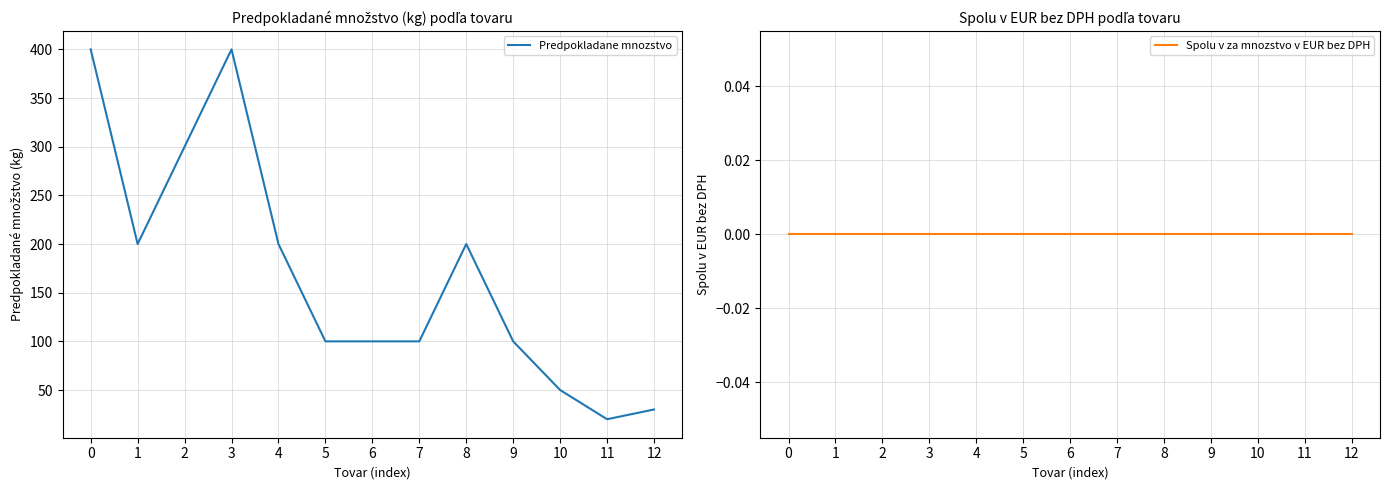

Rank the series at 5 from highest to lowest value.

Predpokladane mnozstvo, Spolu v za mnozstvo v EUR bez DPH